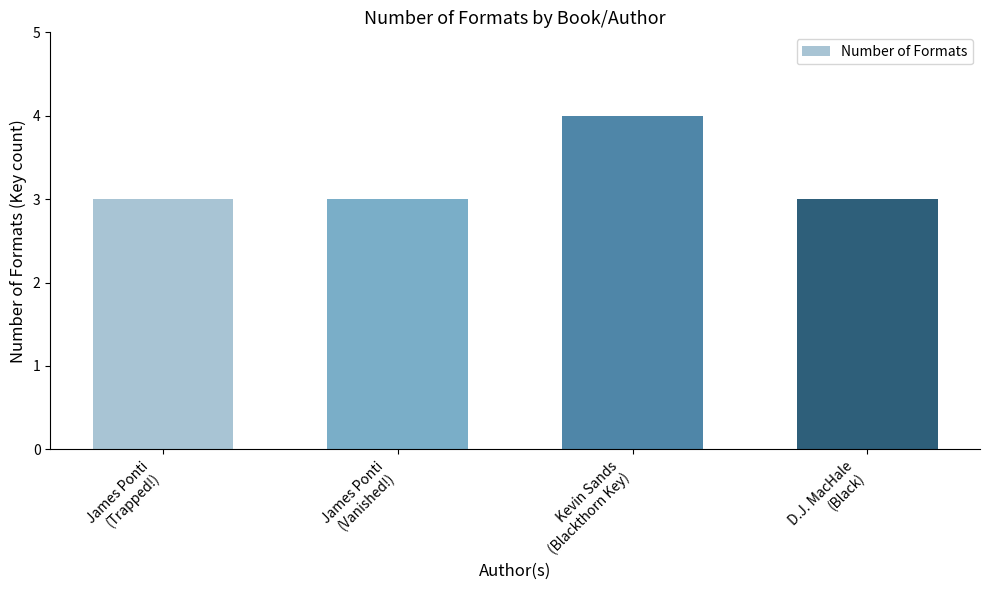

True or false: the data shows 4 at Kevin Sands
(Blackthorn Key).

True